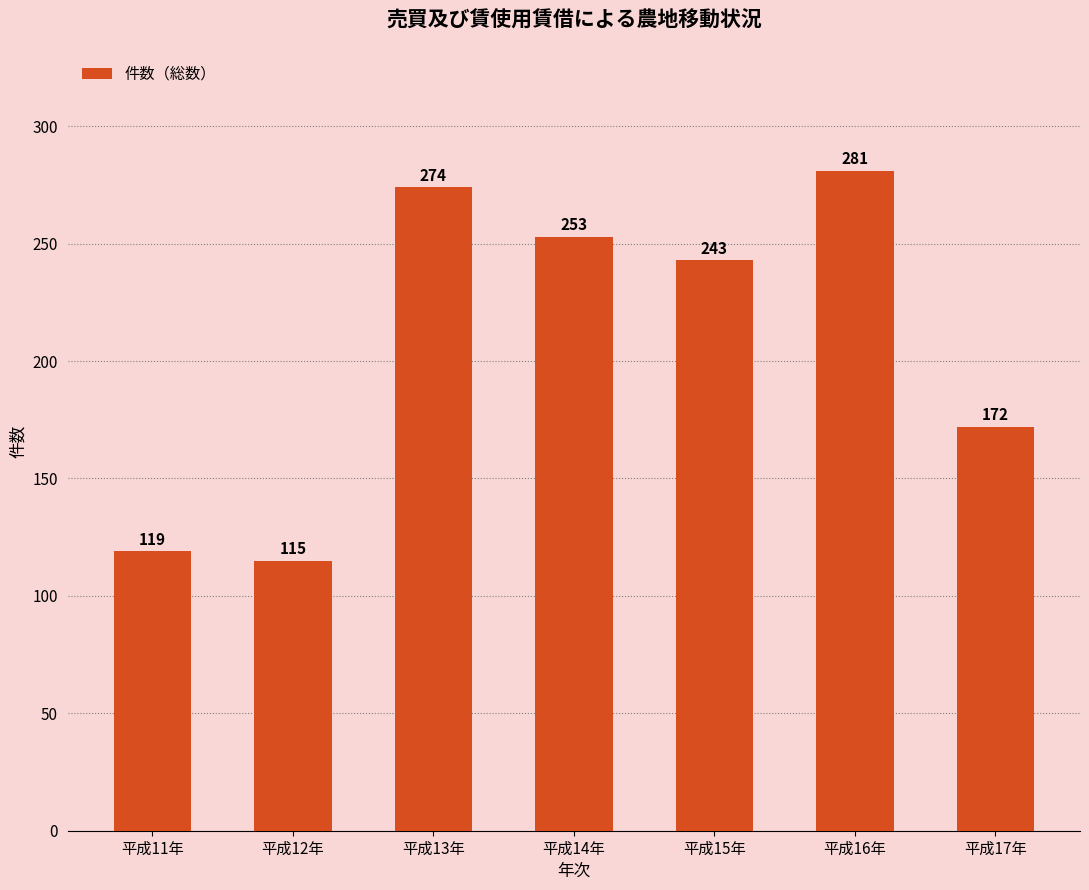

Reading left to right, extract all data points from this chart.

平成11年=119	平成12年=115	平成13年=274	平成14年=253	平成15年=243	平成16年=281	平成17年=172